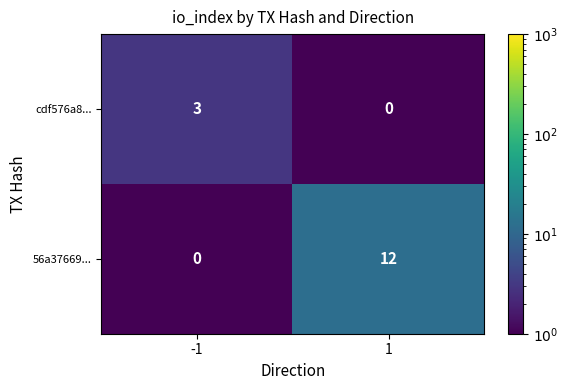

List the series in order of their peak value, lowest first.

cdf576a8..., 56a37669...